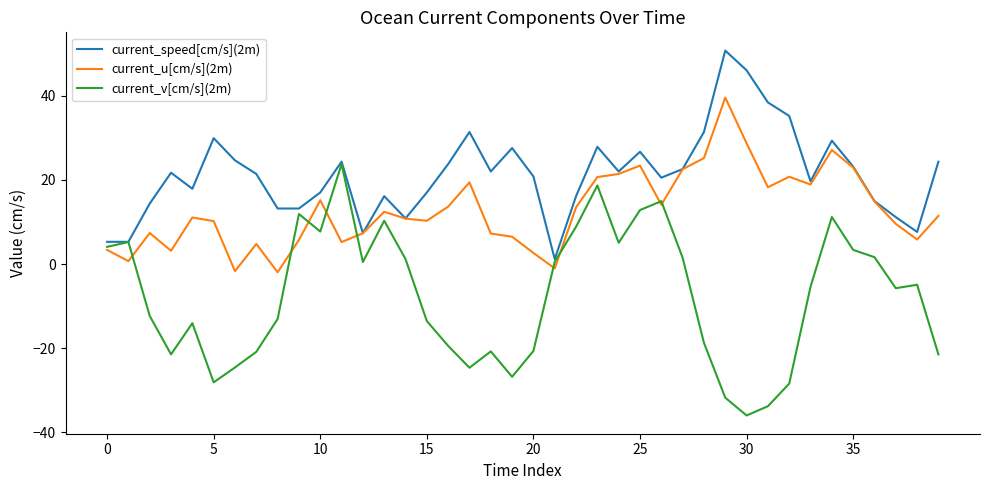

Rank the series by their maximum value, from highest to lowest.

current_speed[cm/s](2m), current_u[cm/s](2m), current_v[cm/s](2m)